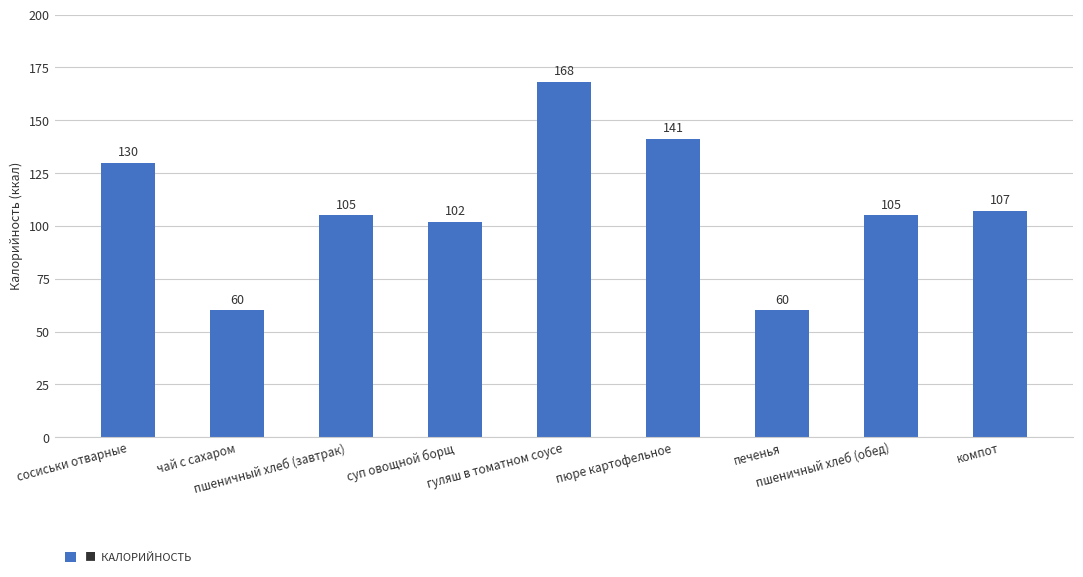

What is the label of the 9th bar from the left?

компот